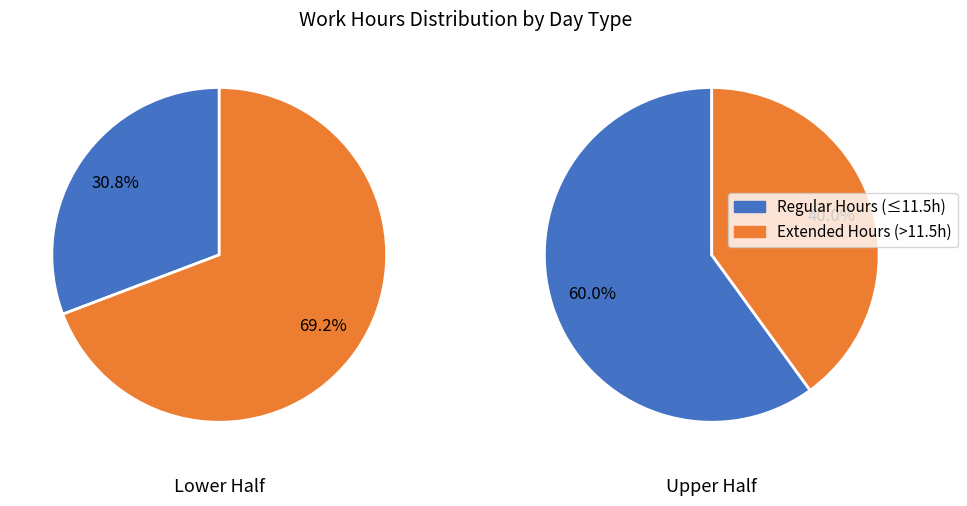

What percentage is the 1 slice, to the nearest percent?

55%